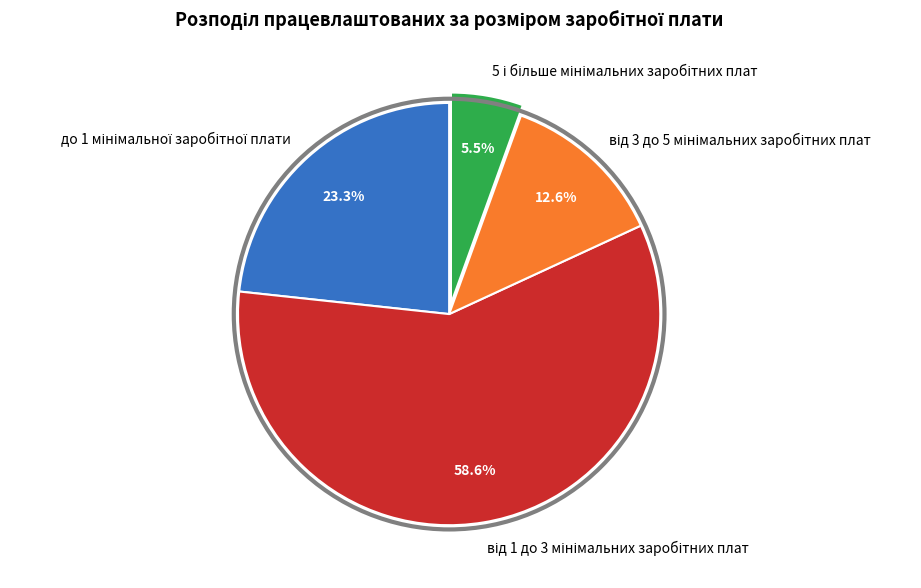

Is there any slice that represents more than half of the pie?

Yes